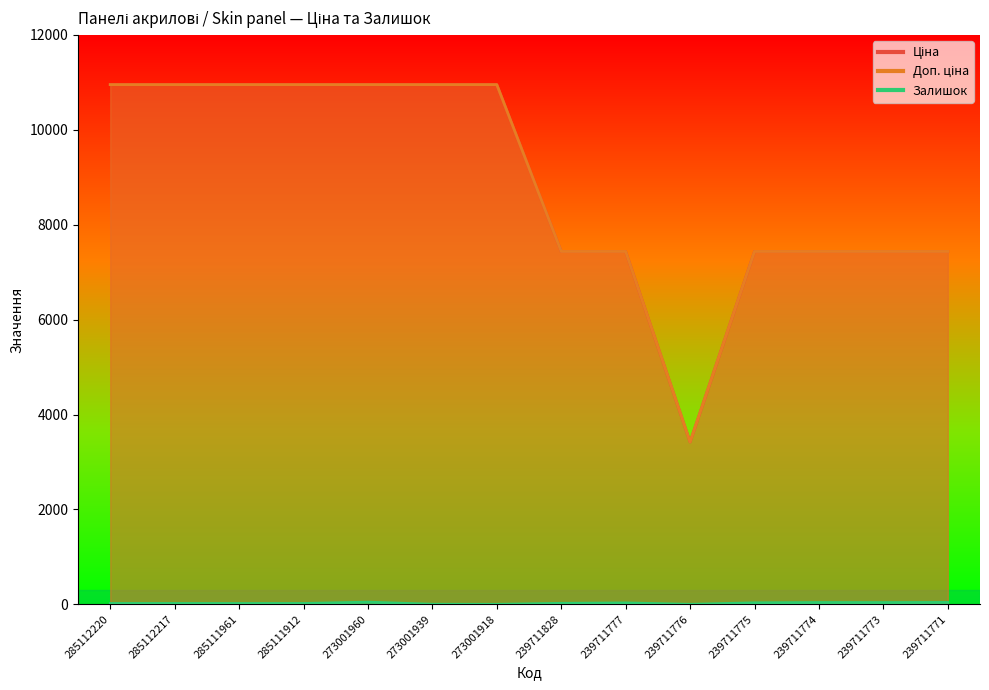

At which label does Ціна reach its peak?

285112220